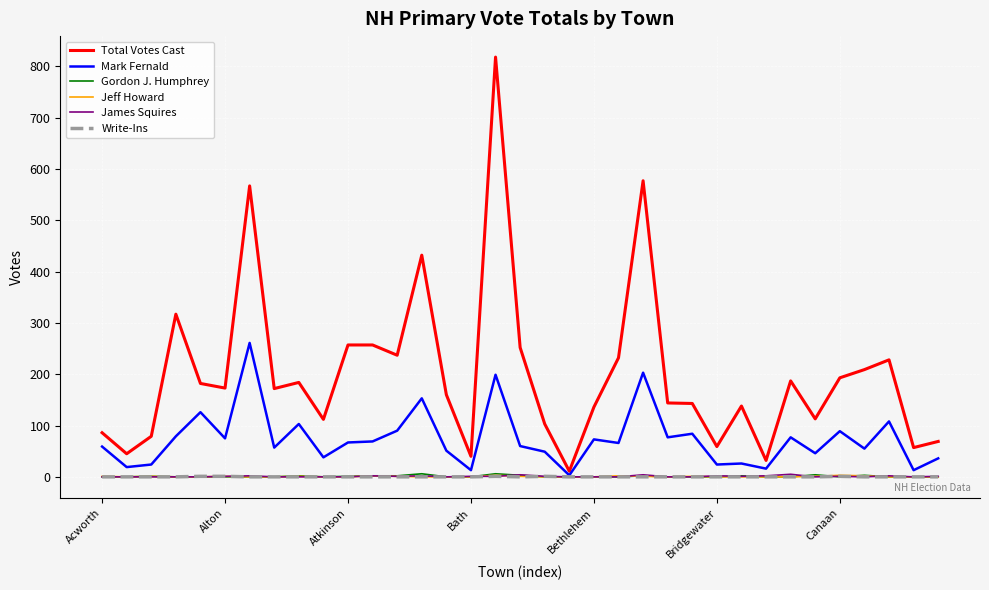

Which series has the largest total across all categories?

Total Votes Cast